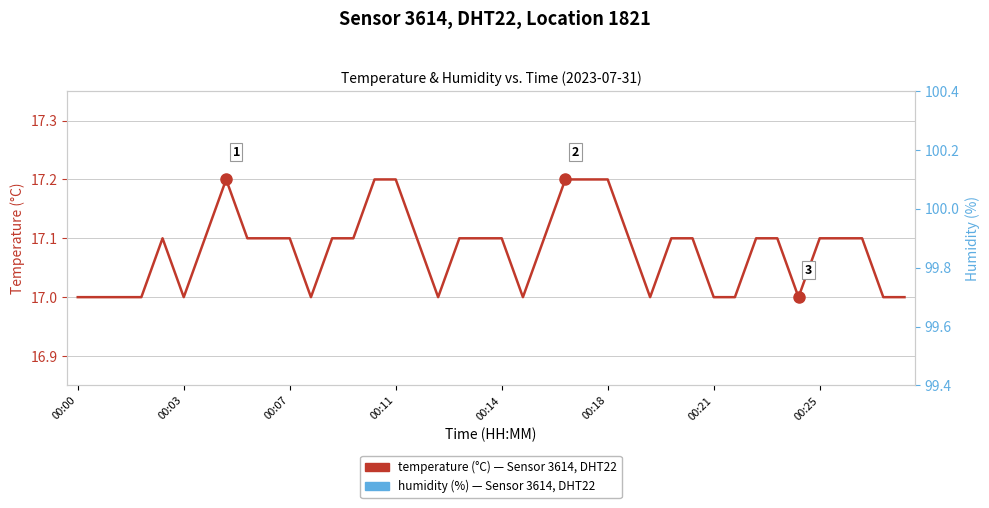

How many lines are shown in the chart?

2